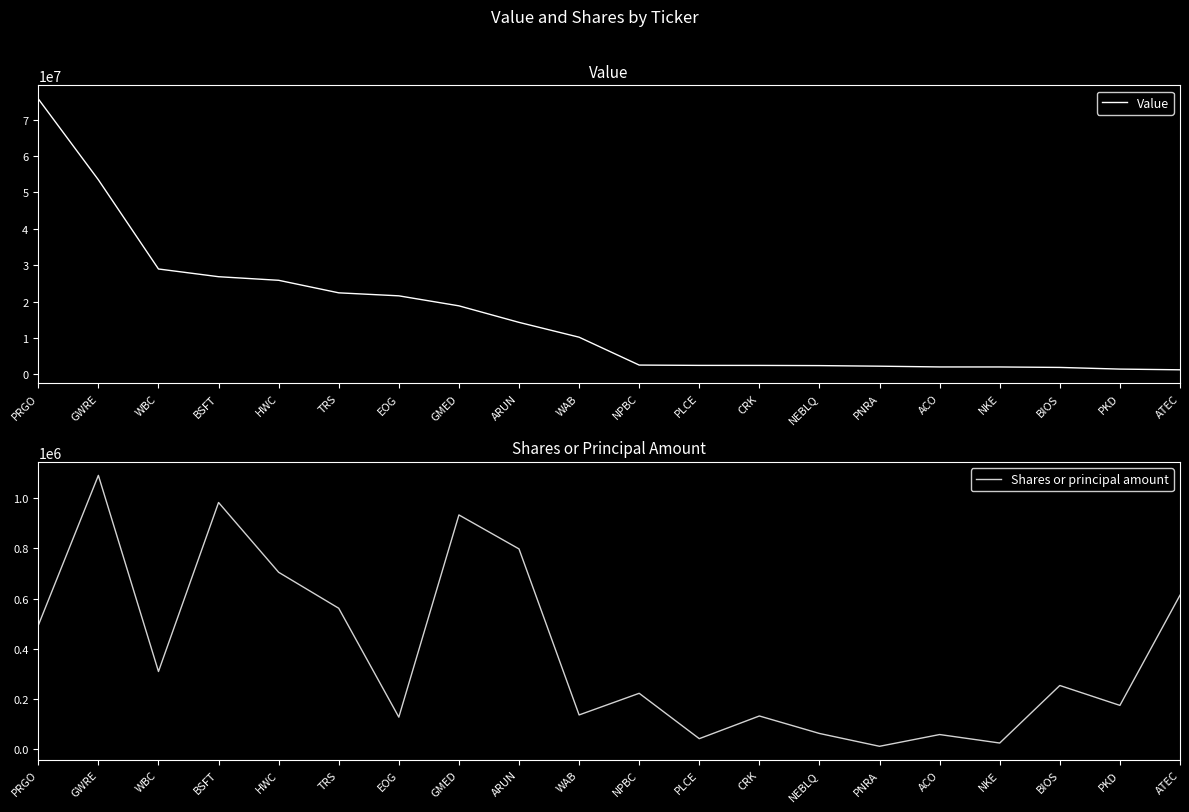

What are all the series names shown in the legend?

Value, Shares or principal amount